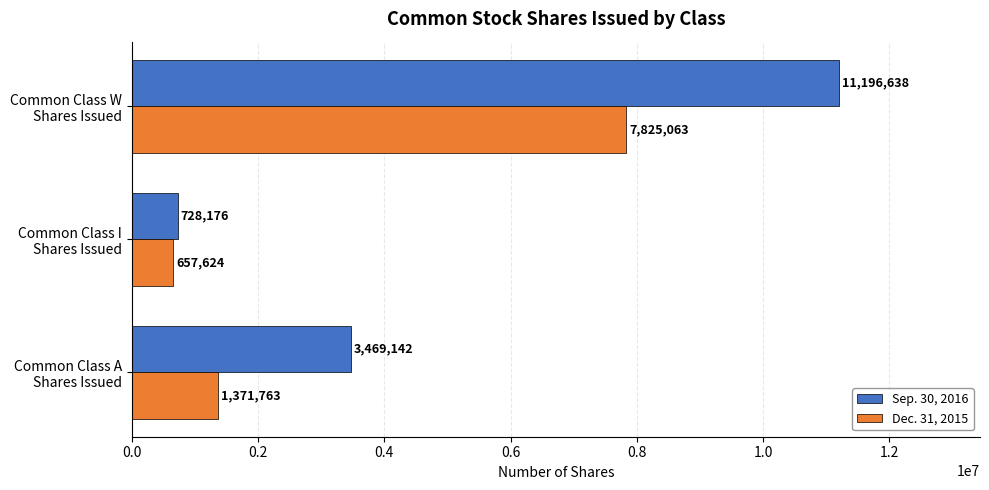

How many data points in Dec. 31, 2015 are less than 1371763?

1